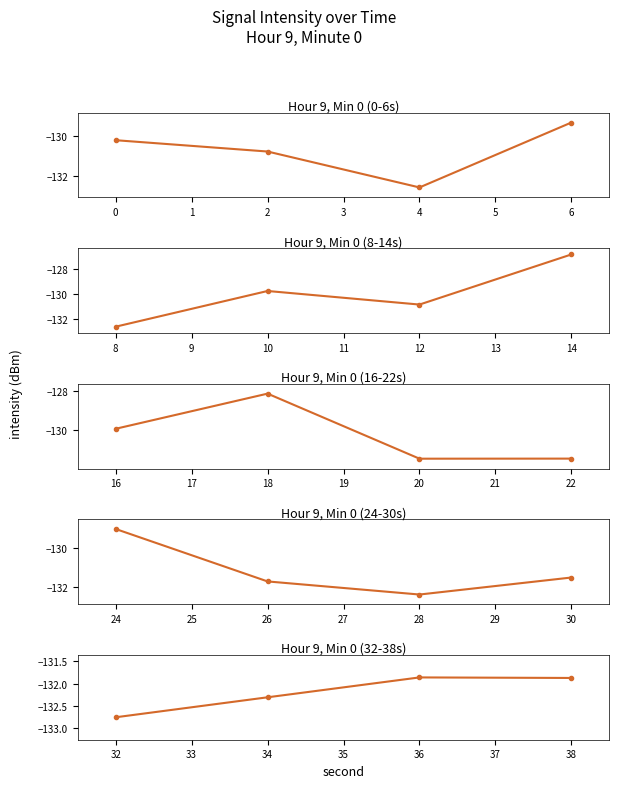

How many lines are shown in the chart?

5